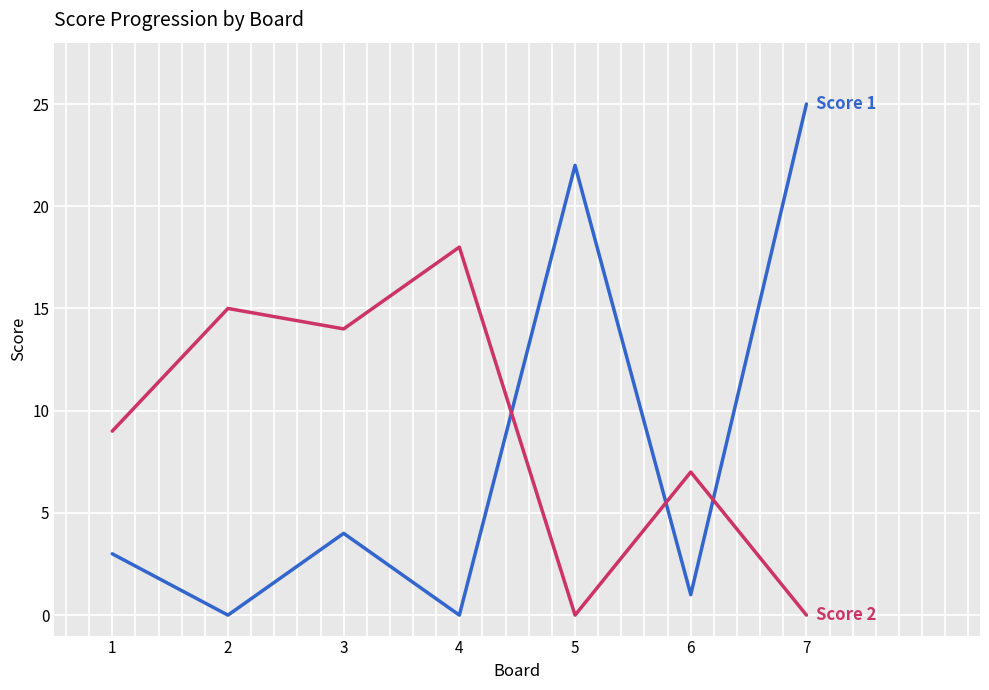

At which category is the sum across all series the highest?

7